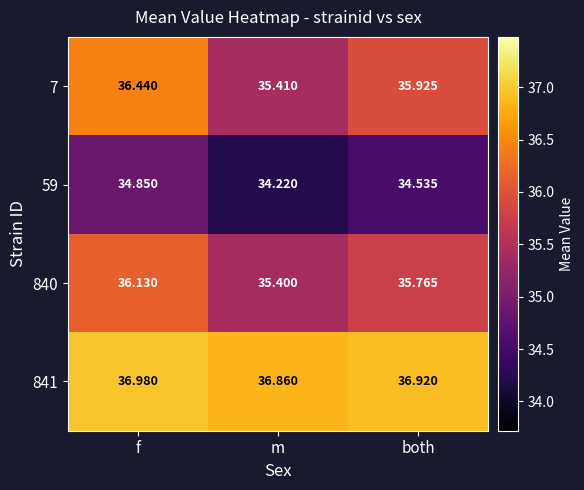

Which series has the largest total across all categories?

841